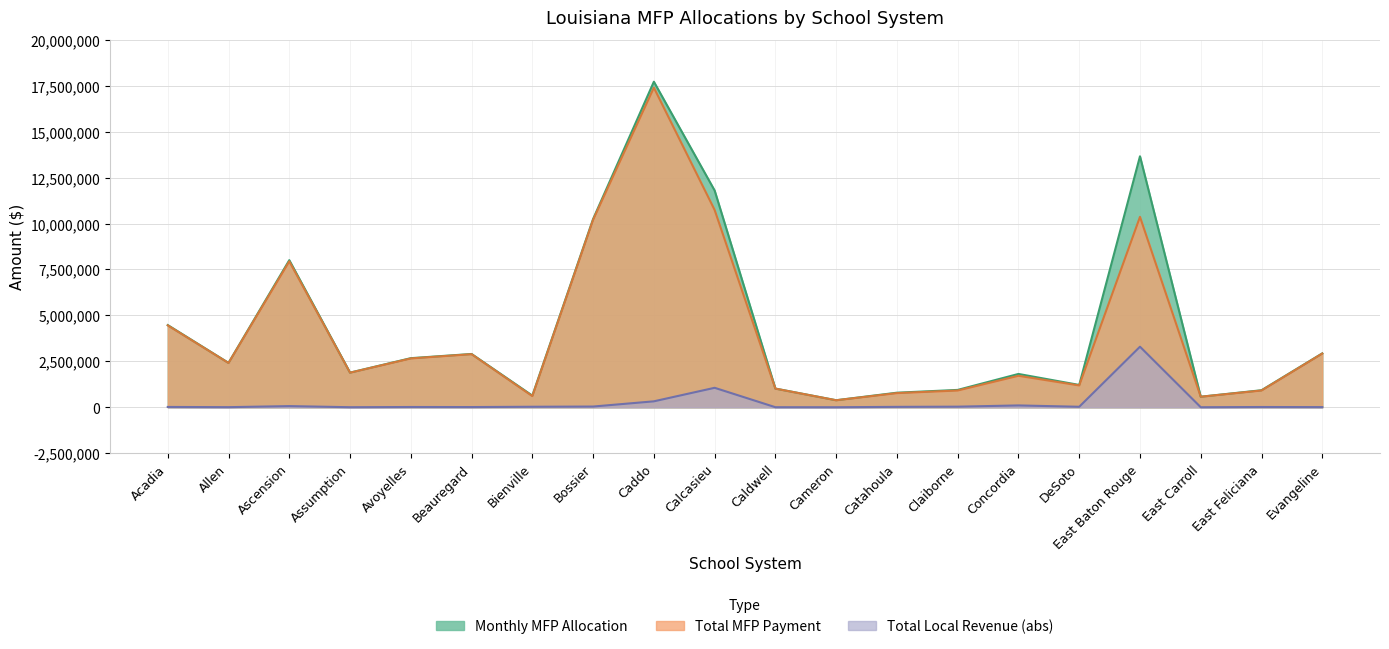

Which label corresponds to the smallest value in the chart?

Cameron